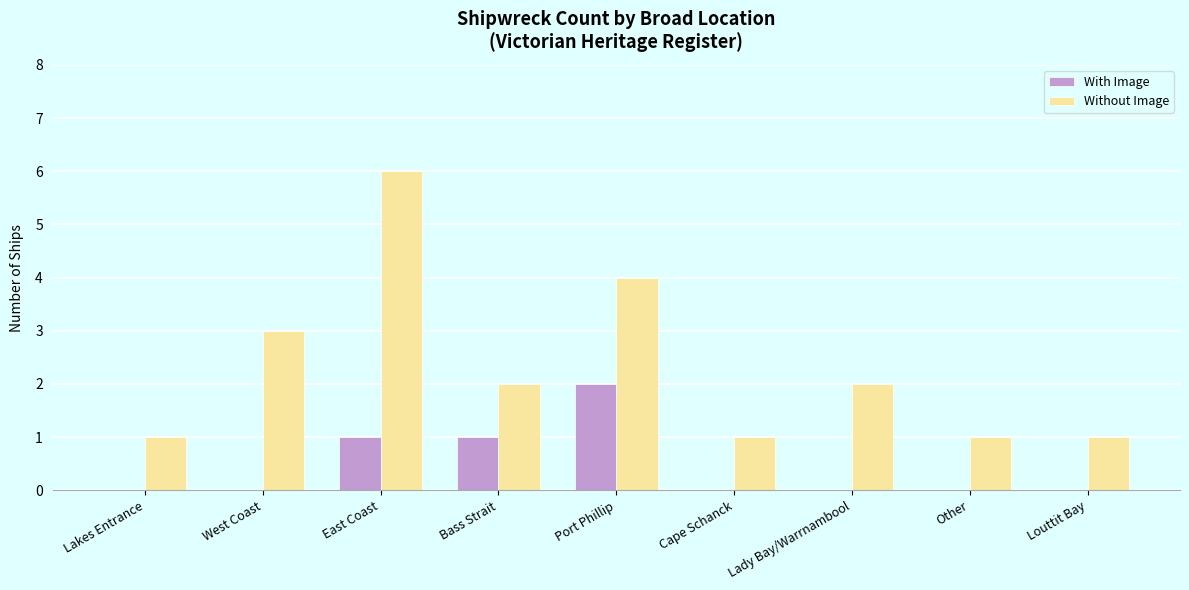

What is the sum of the With Image values at Louttit Bay and Port Phillip?

2